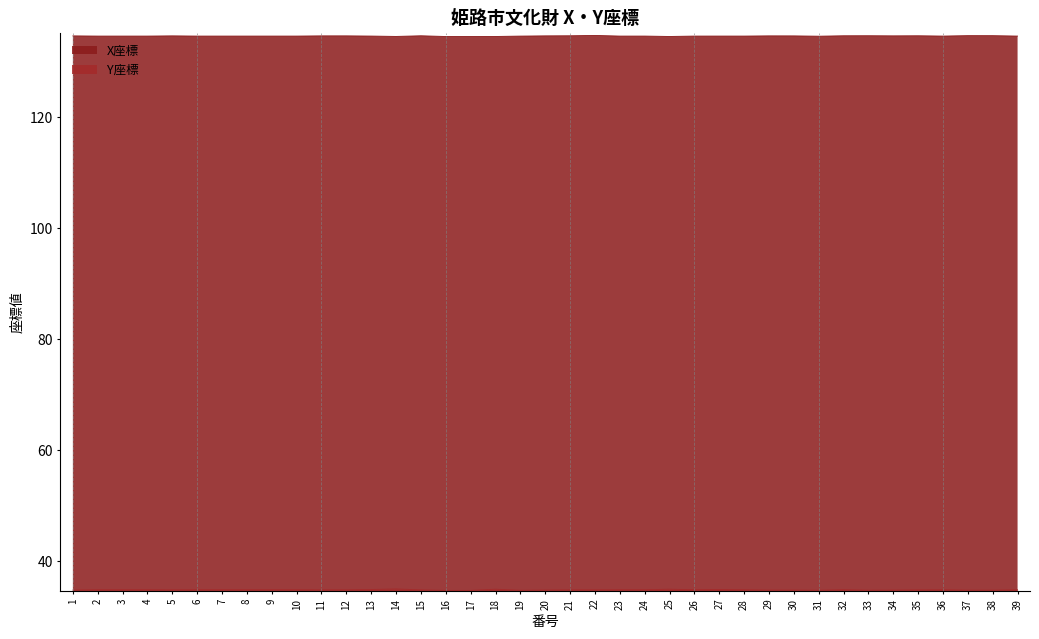

How many lines are shown in the chart?

2